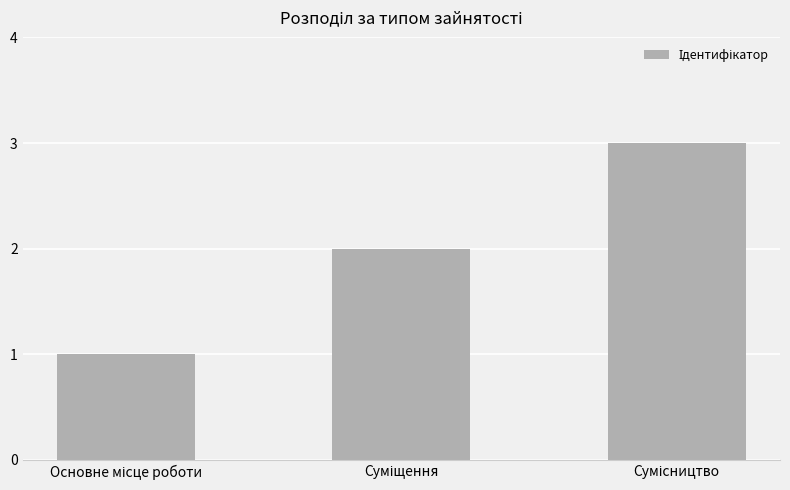

How many values are between 1 and 3?

3